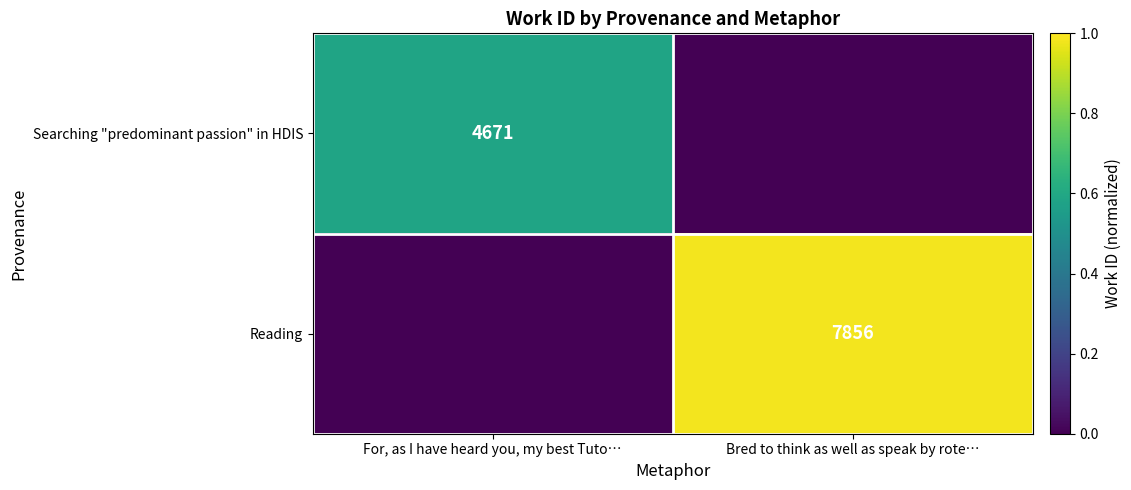

Is the value of Reading at Bred to think as well as speak by rote… greater than the value of Searching "predominant passion" in HDIS at For, as I have heard you, my best Tuto…?

Yes